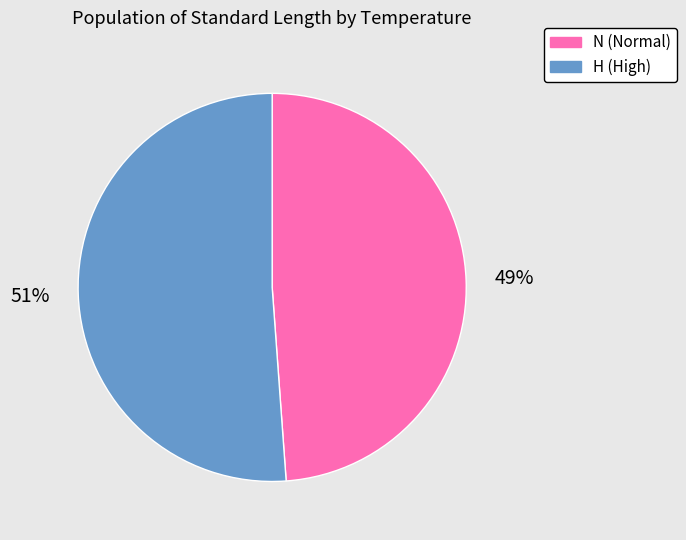

Does N (Normal) account for over 50% of the chart?

No